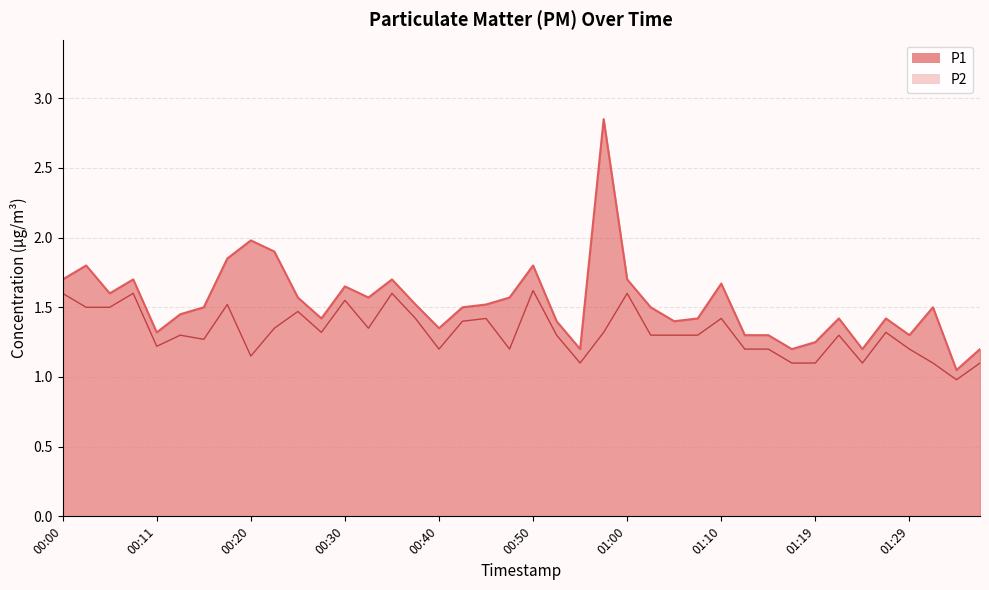

How many lines are shown in the chart?

2